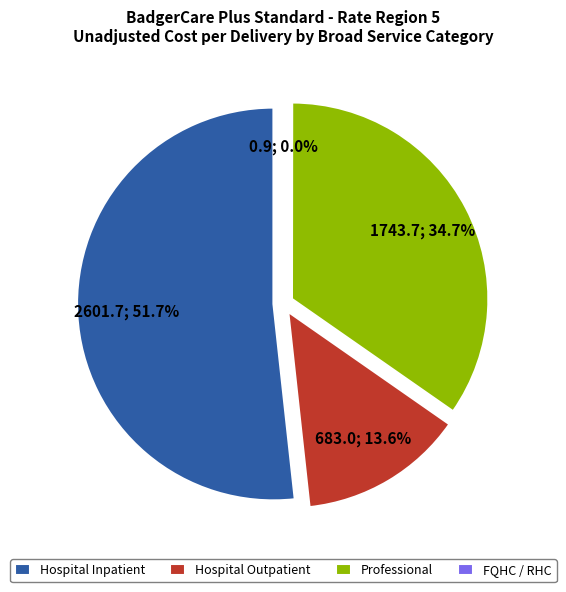

What is the change in value from Hospital Outpatient to FQHC / RHC?

-682.1